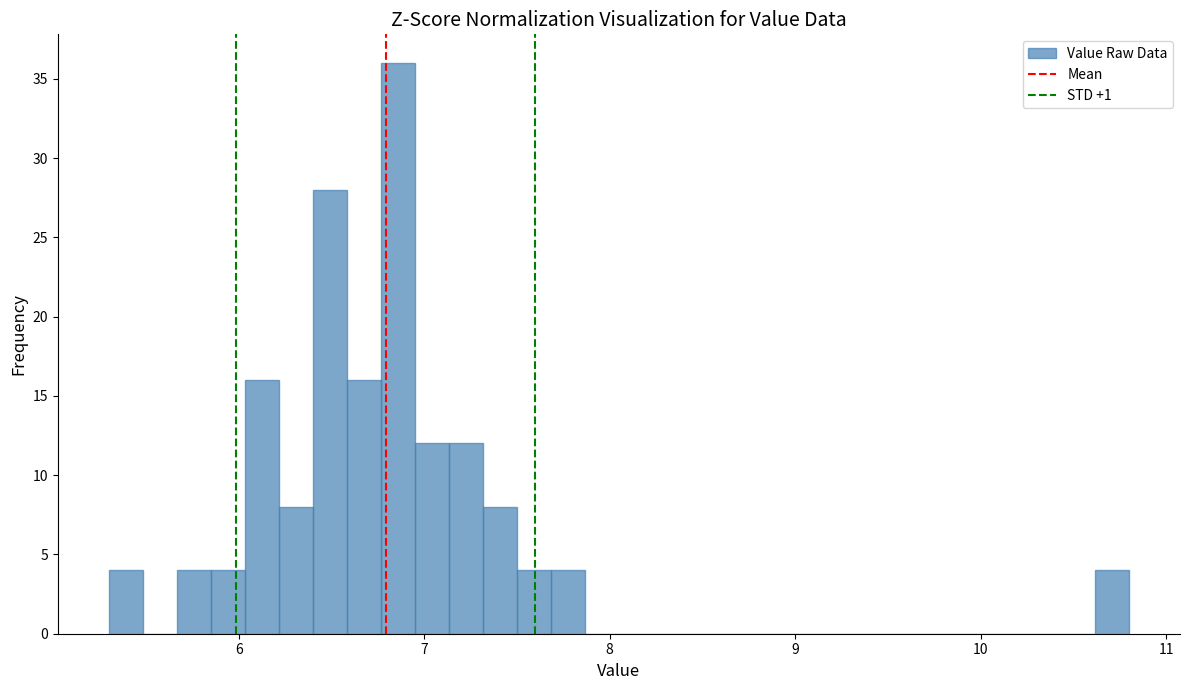

Around what value on the x-axis is the tallest bar? Give the approximate position of its centre, as read against the axis.

6.9